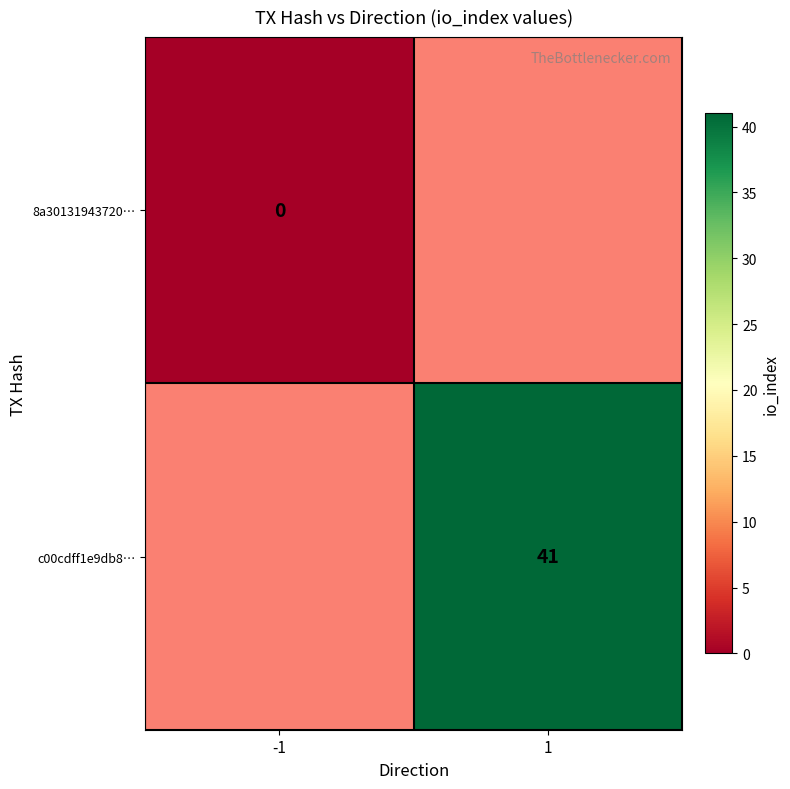

How many data points does each series have?

2